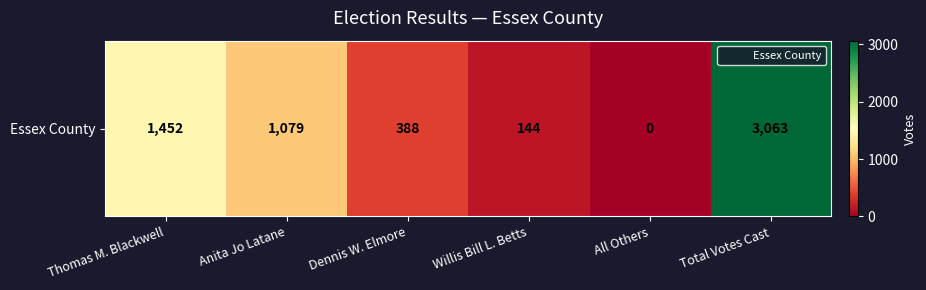

Is it true that the value at All Others is 0?

True